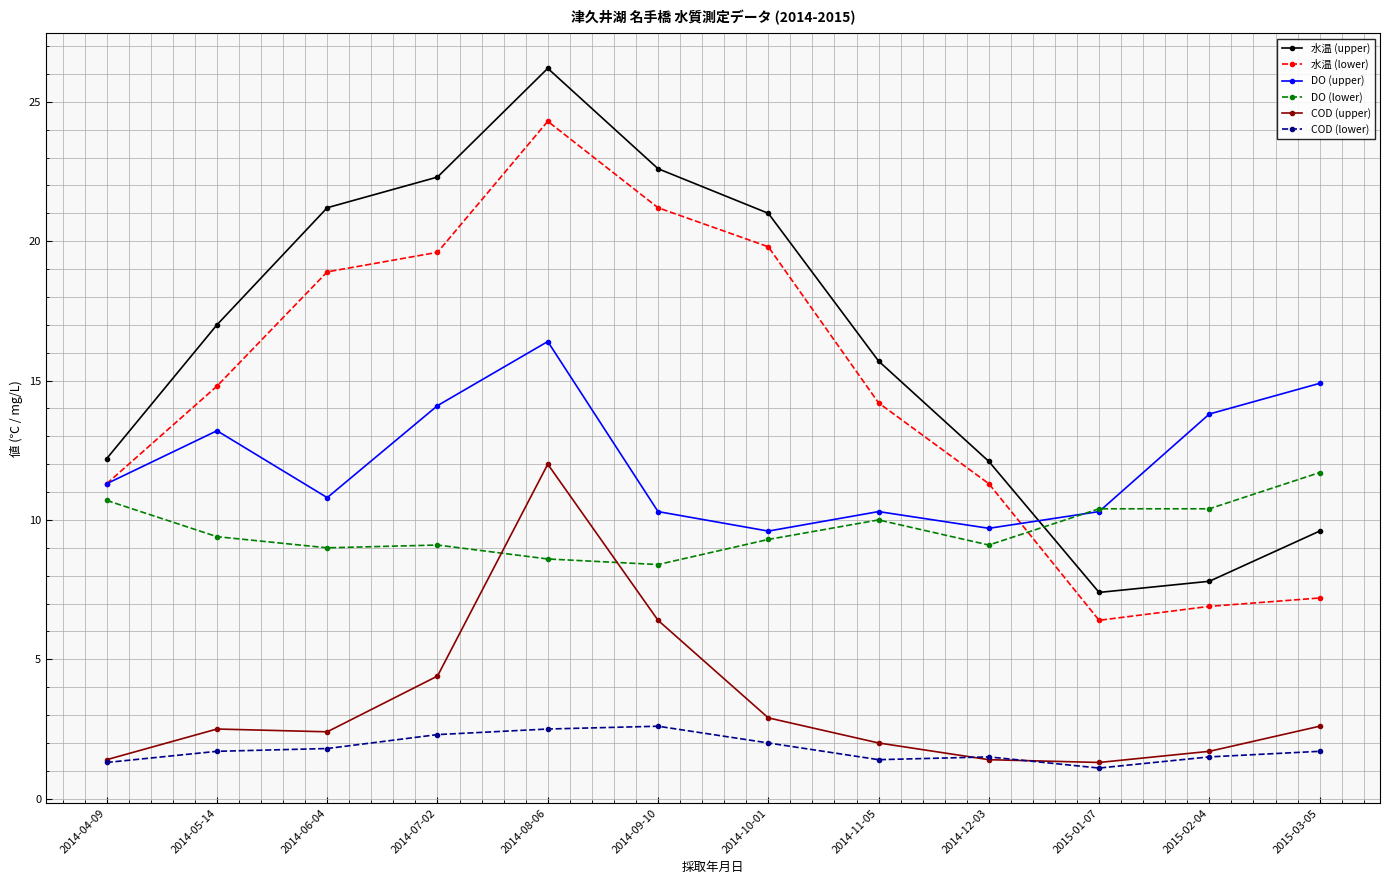

What position from the right is 2014-09-10?

7